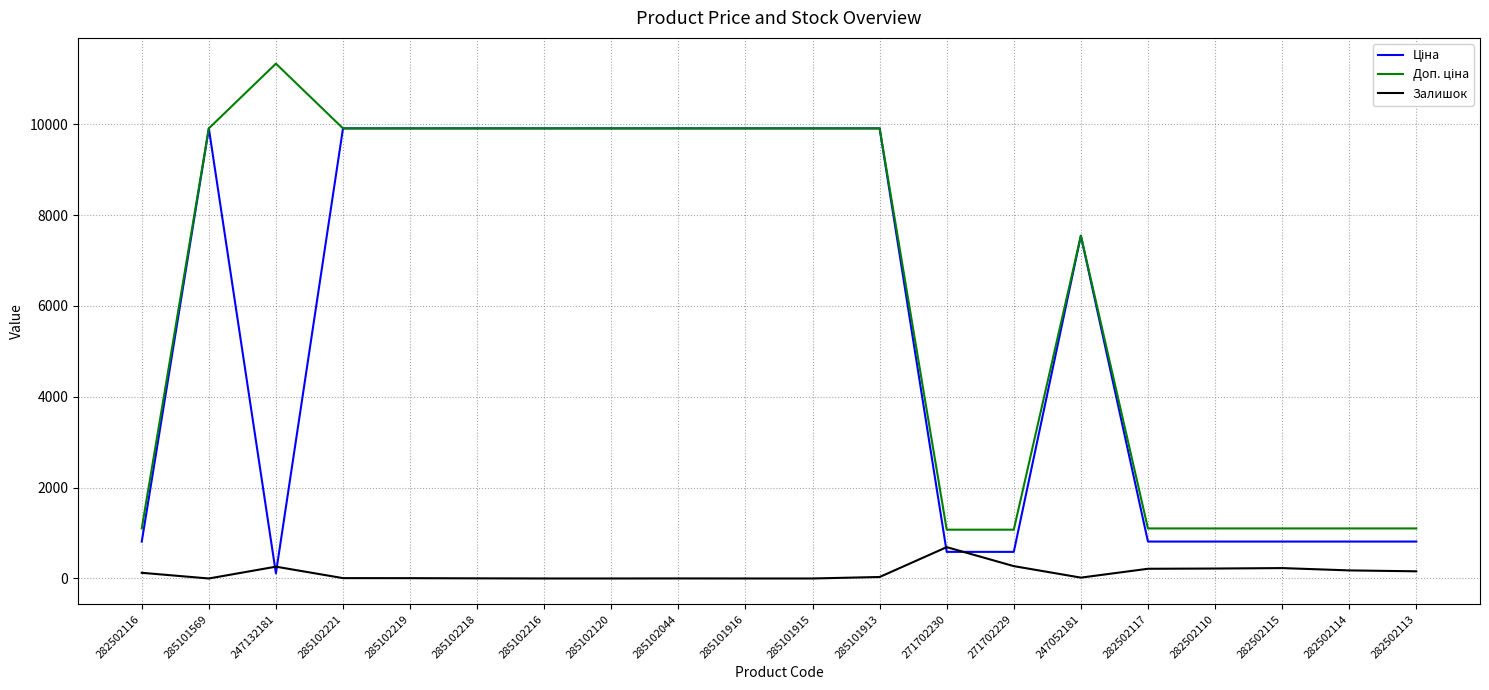

What is the difference between the highest and lowest values at 271702229?

802.5